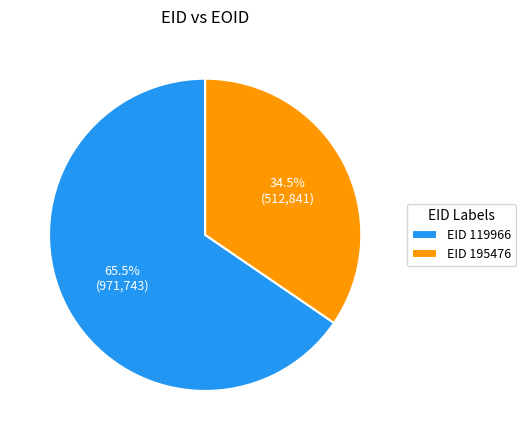

Which slice is the smallest?

EID 195476